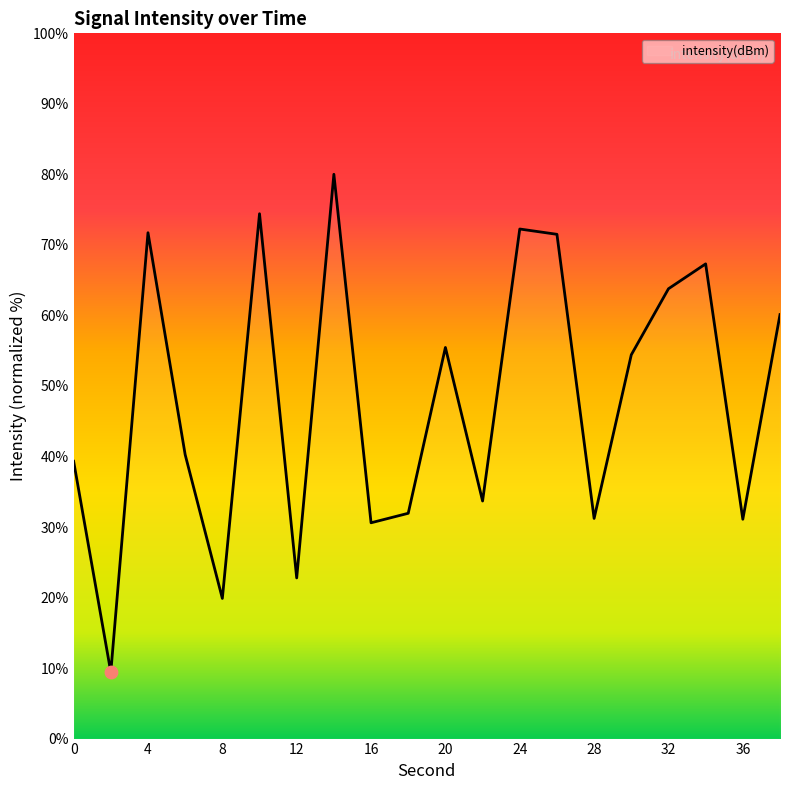

What is the maximum value shown in the chart?

80.0